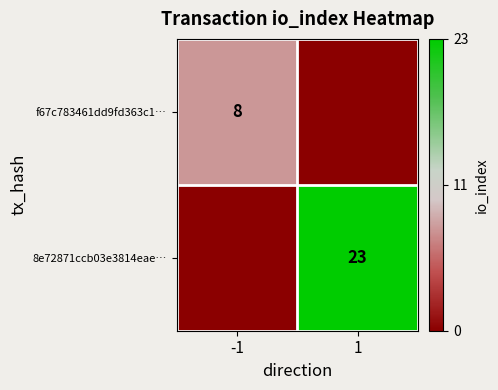

Is the value of f67c783461dd9fd363c1… at -1 greater than the value of 8e72871ccb03e3814eae… at 1?

No